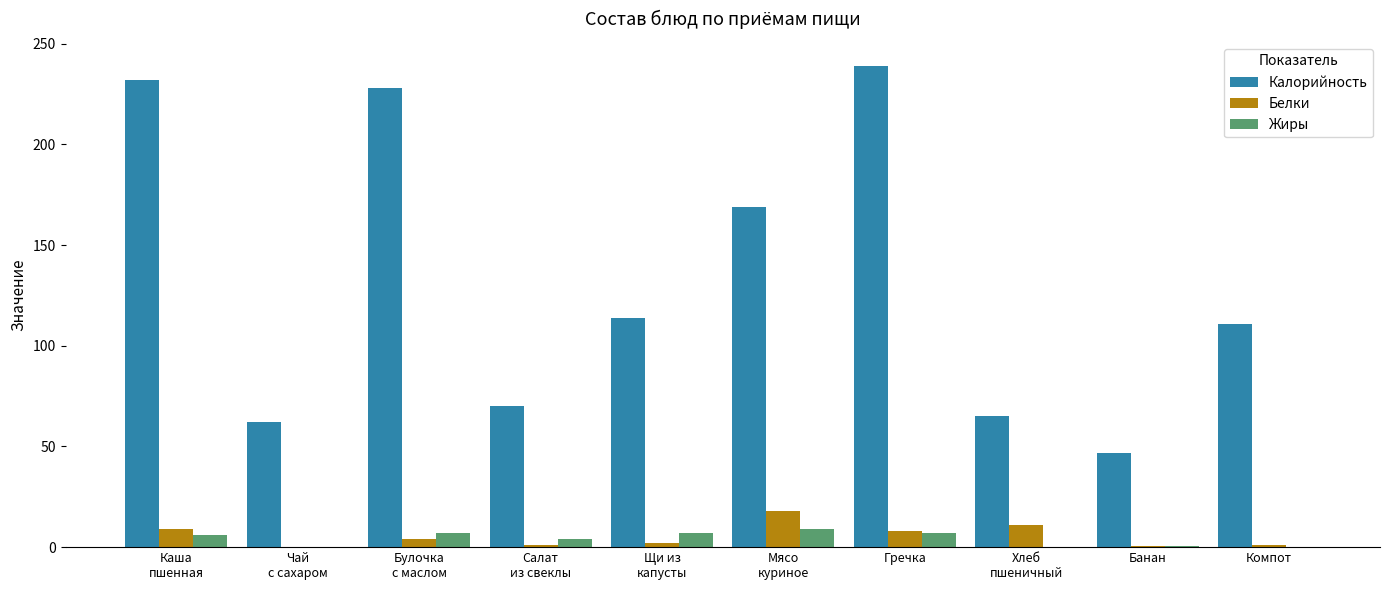

Which series has the widest spread of values?

Калорийность